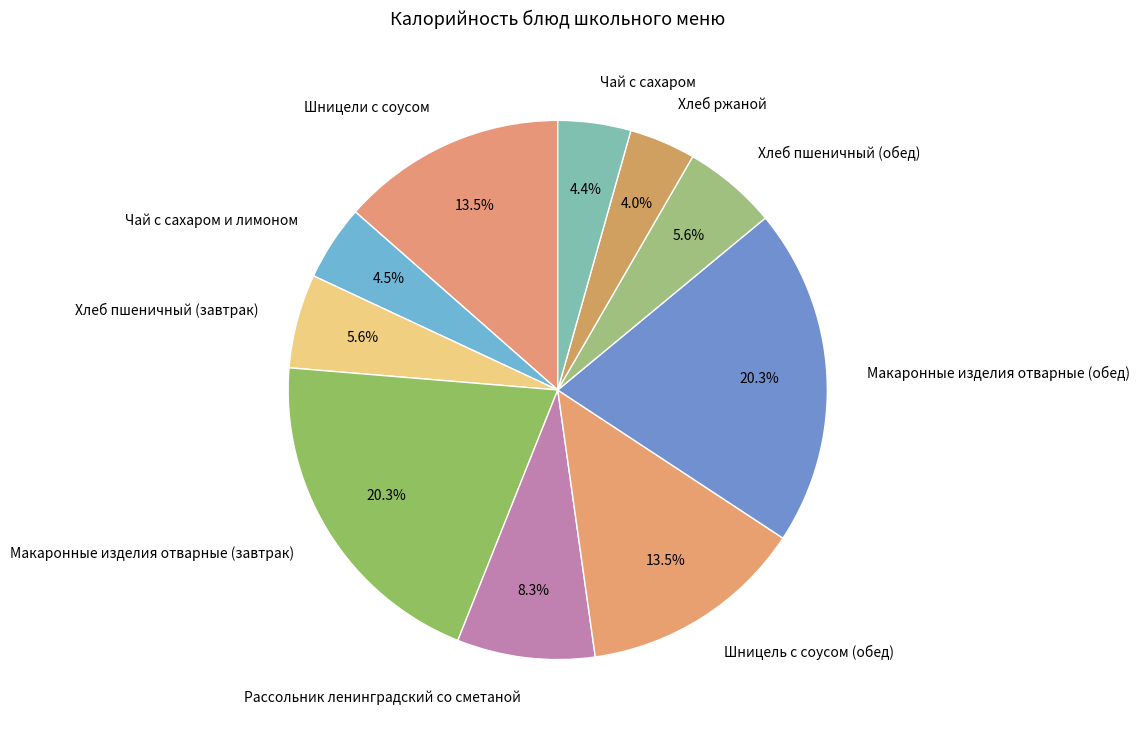

How much of the chart is everything except Макаронные изделия отварные (обед)?

79.7%